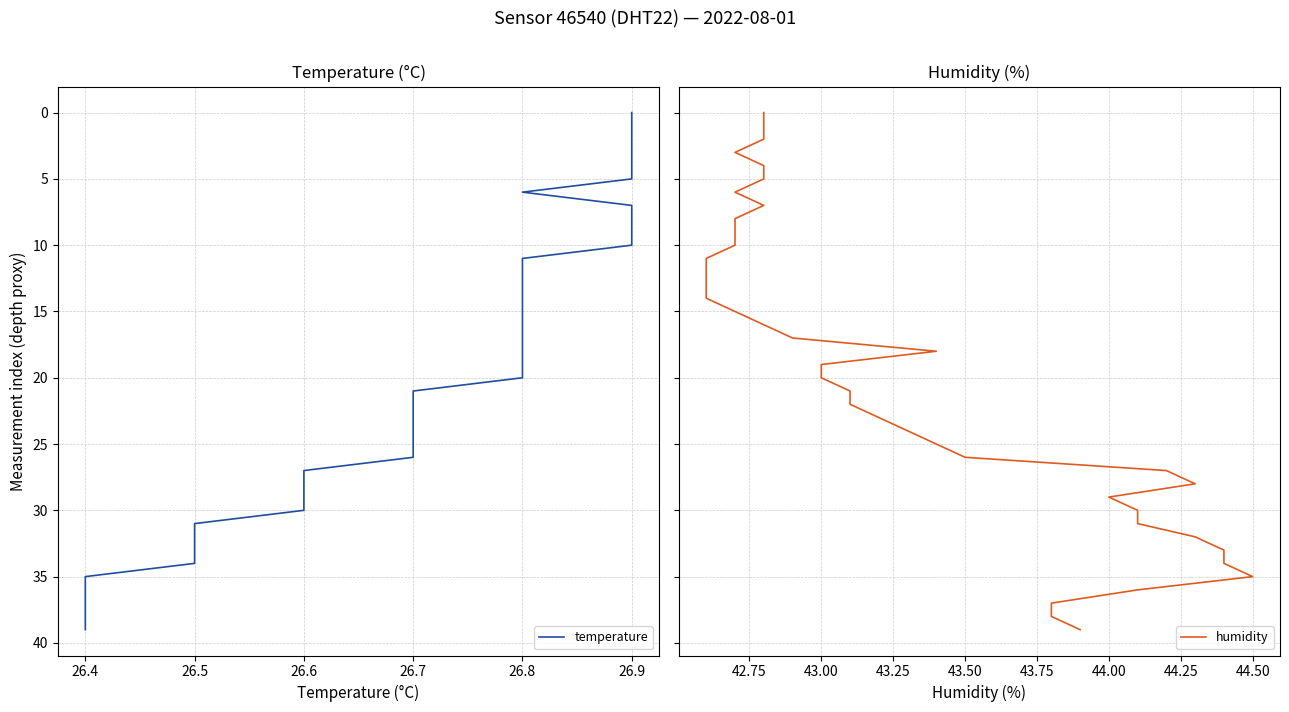

At which label is humidity closest to 19?

43.00